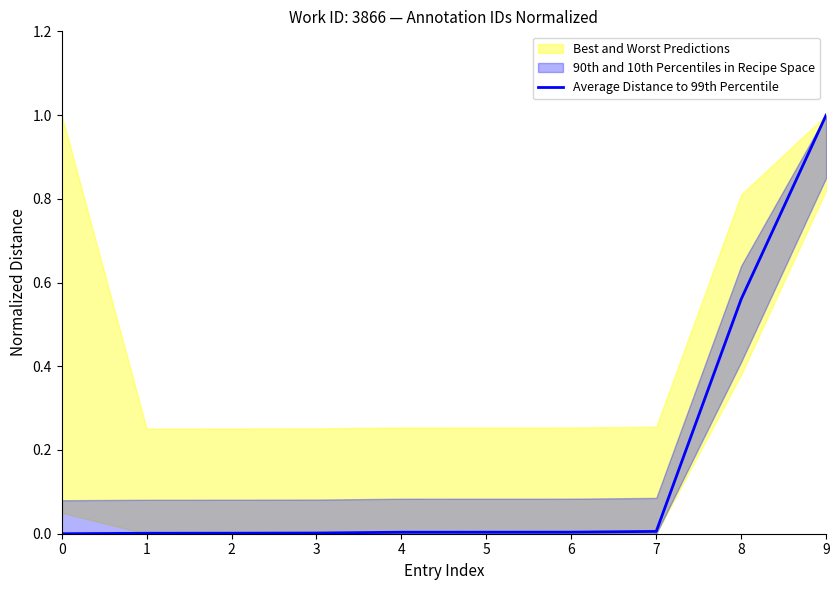

Does the chart have visible grid lines?

No